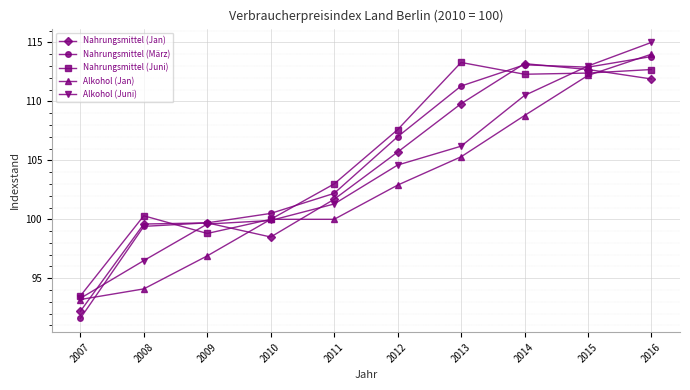

Where is Nahrungsmittel (Jan) nearest to the value 102?

2011